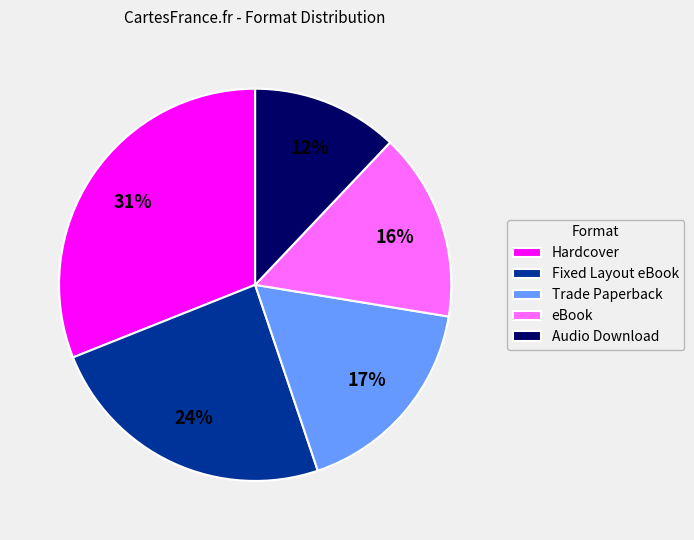

To the nearest percent, what is the average slice percentage?

20%